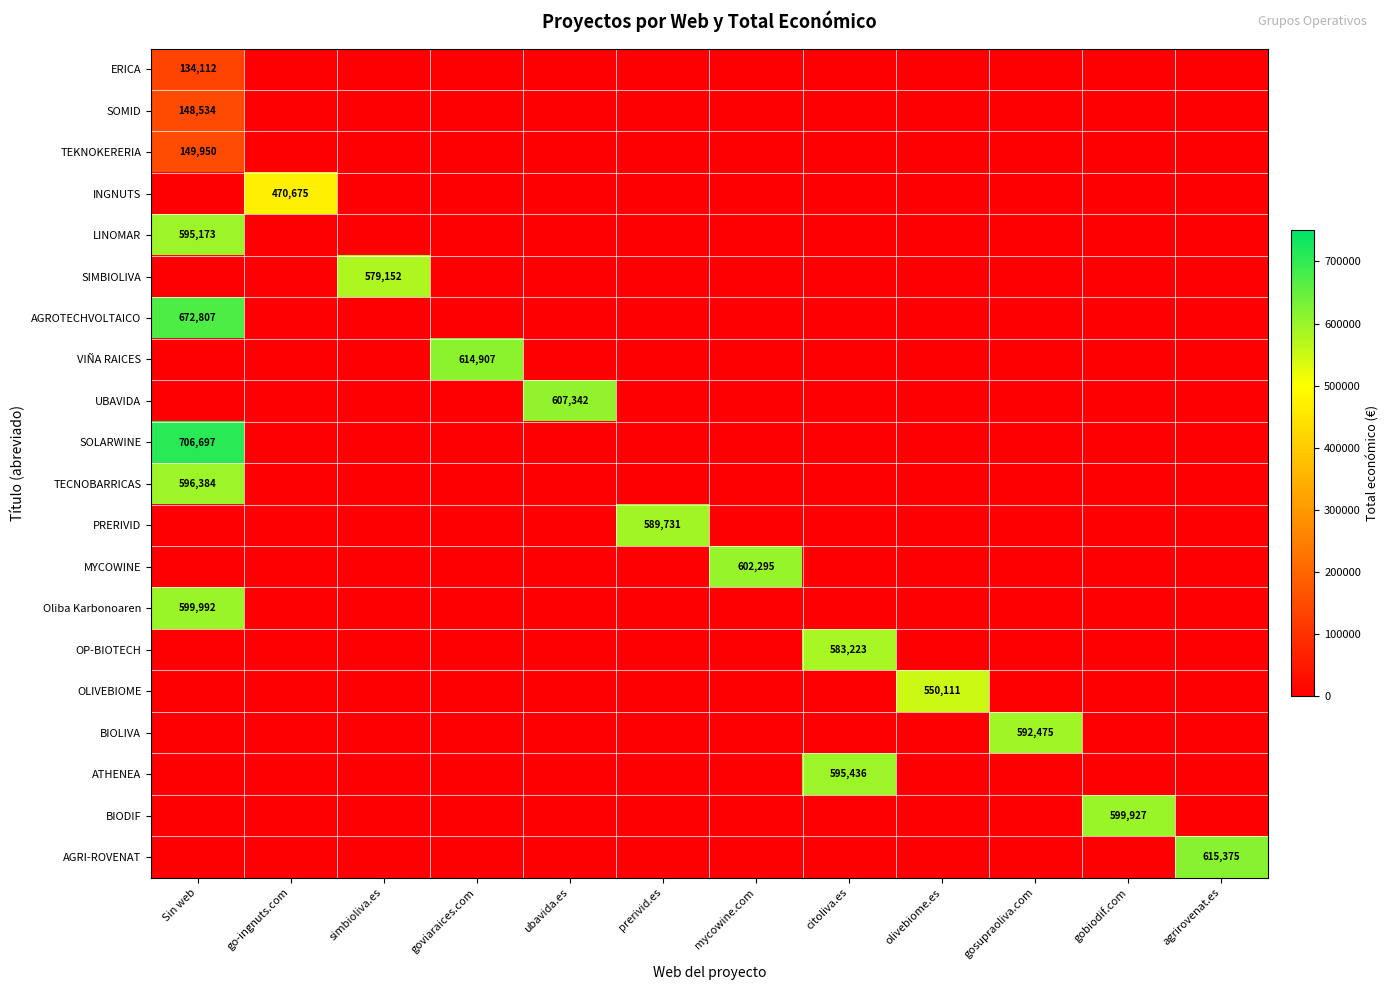

What is the average value of the TEKNOKERERIA series?

12496